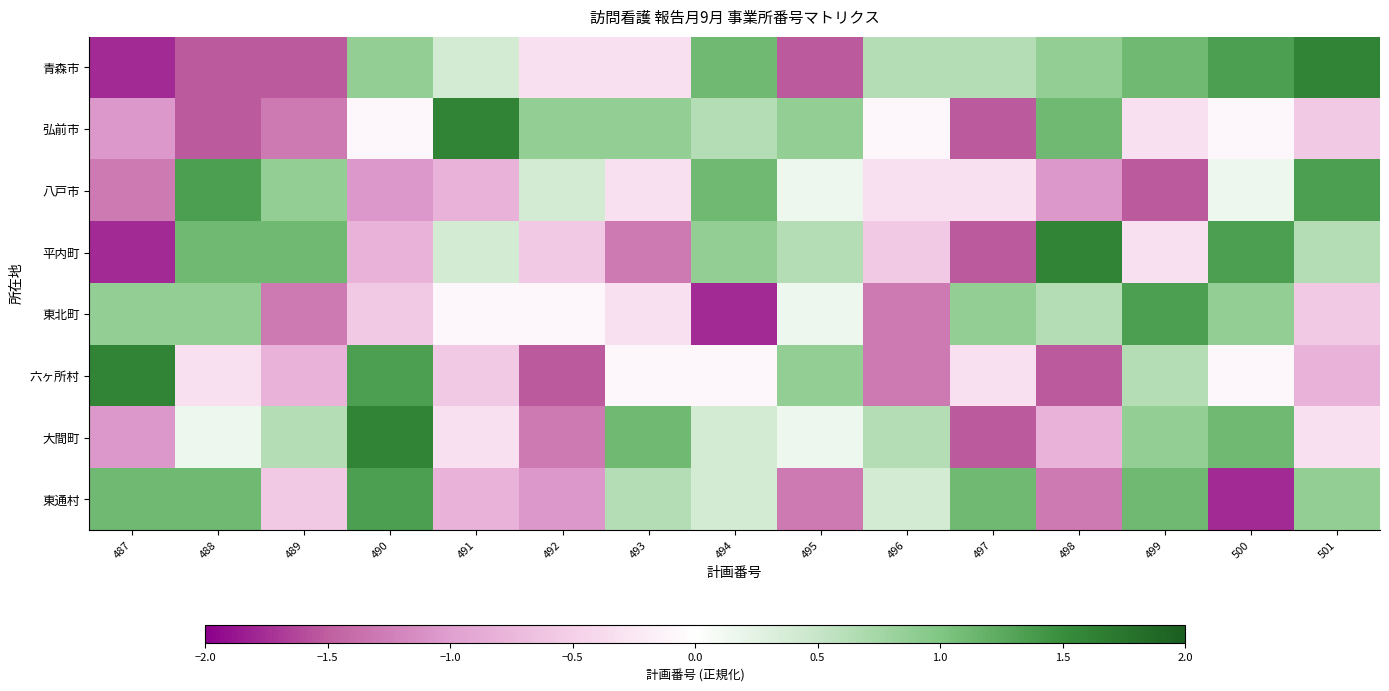

Which series has the largest range (max minus min)?

青森市